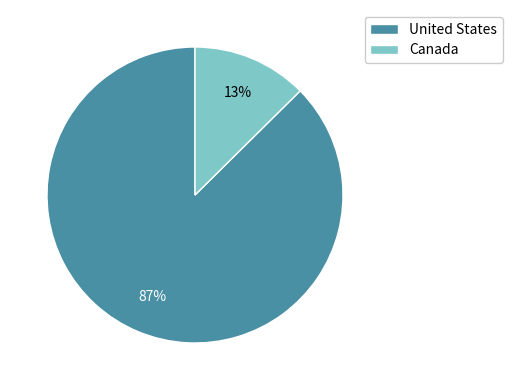

True or false: United States accounts for 87% of the total.

True